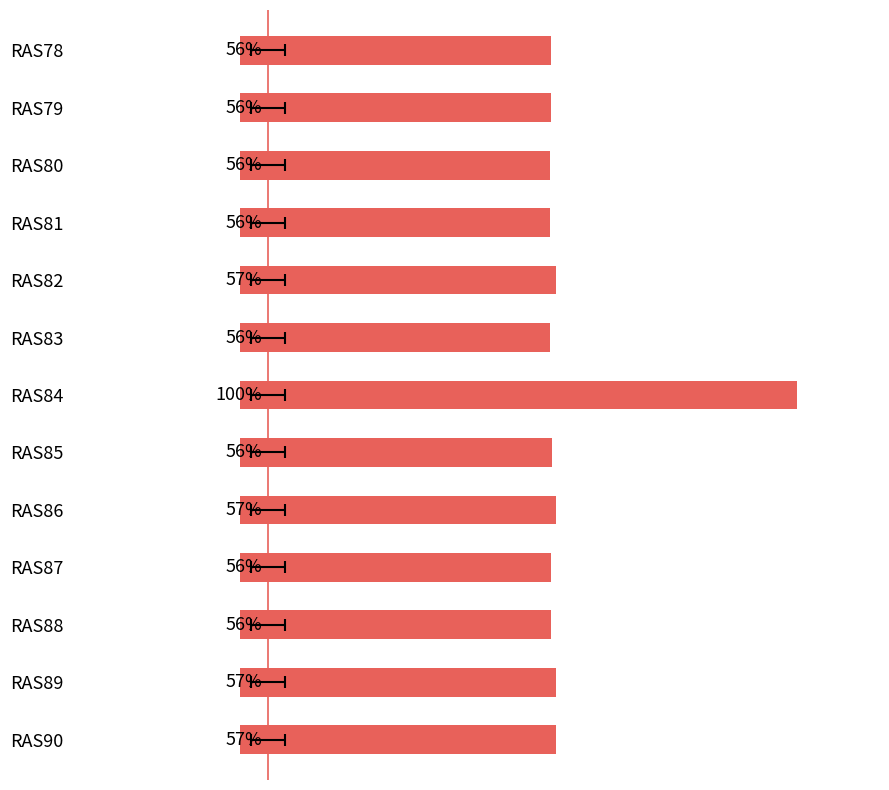

What is the average value?

59.5